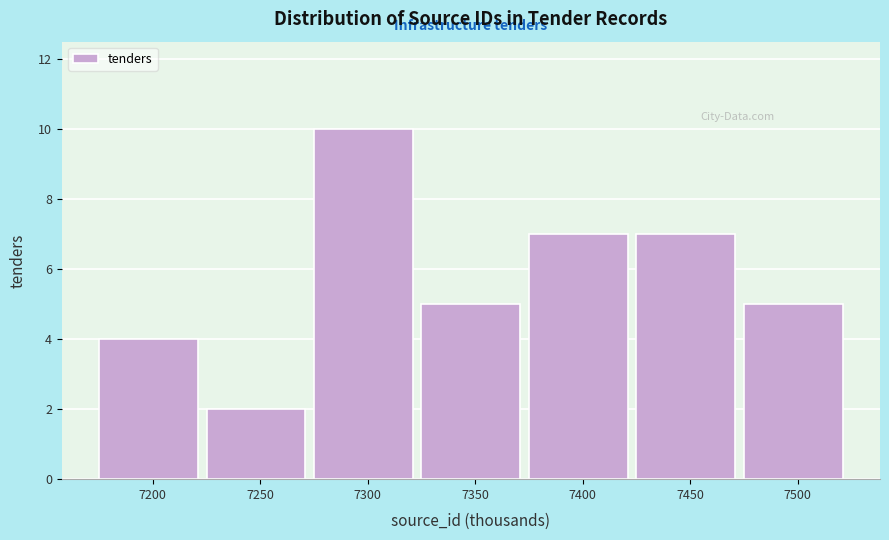

Reading left to right, transcribe all the data shown in this chart.

7200=4	7250=2	7300=10	7350=5	7400=7	7450=7	7500=5